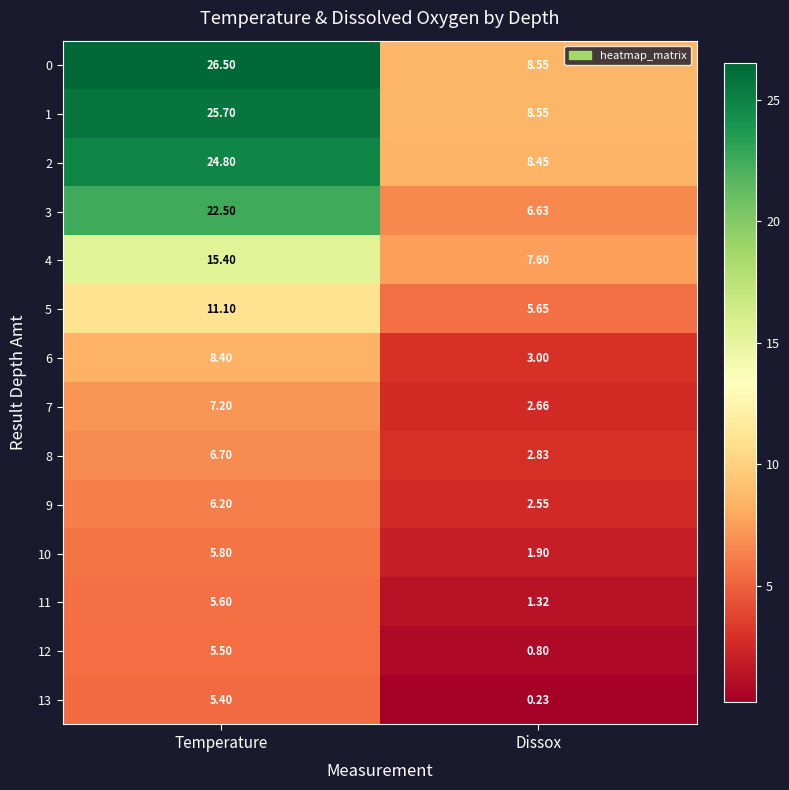

Which label corresponds to the smallest value in the chart?

Dissox